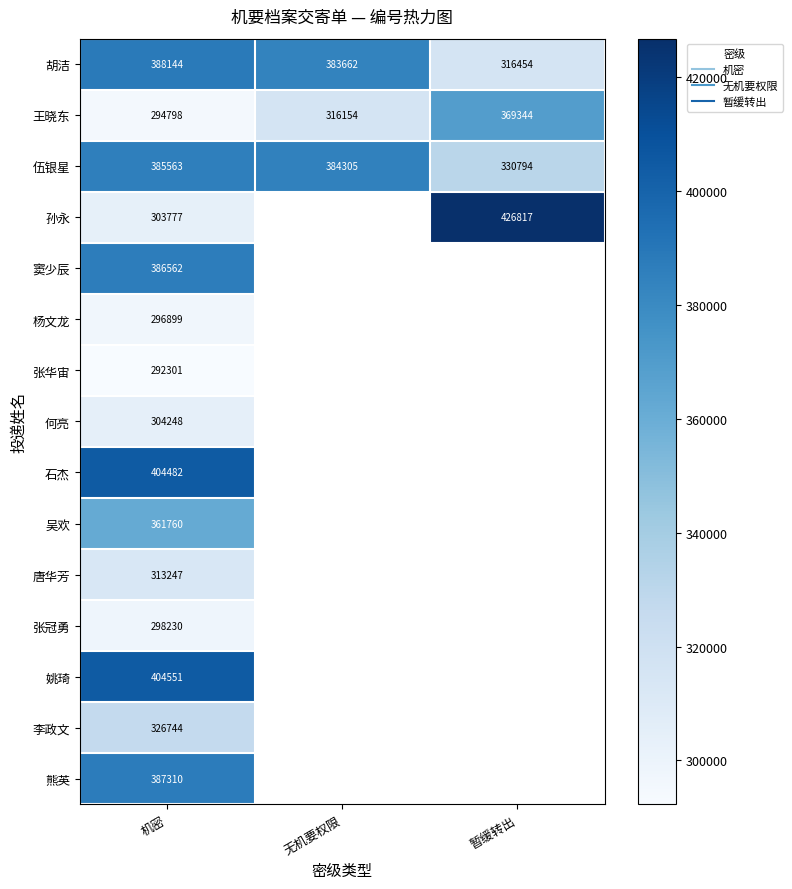

Which label corresponds to the largest value in the chart?

暂缓转出